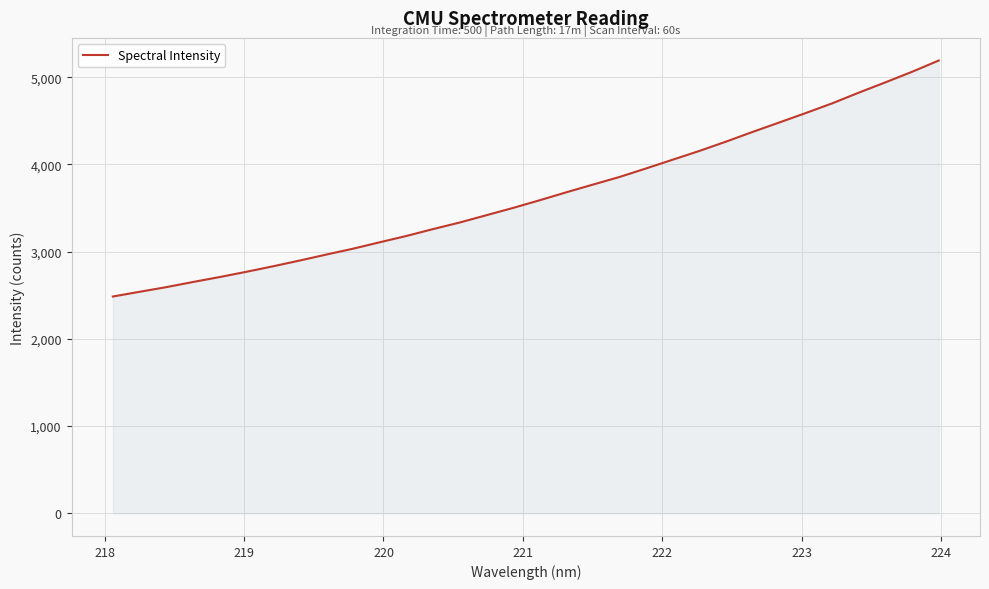

What is the difference between the maximum and minimum values?

2705.6